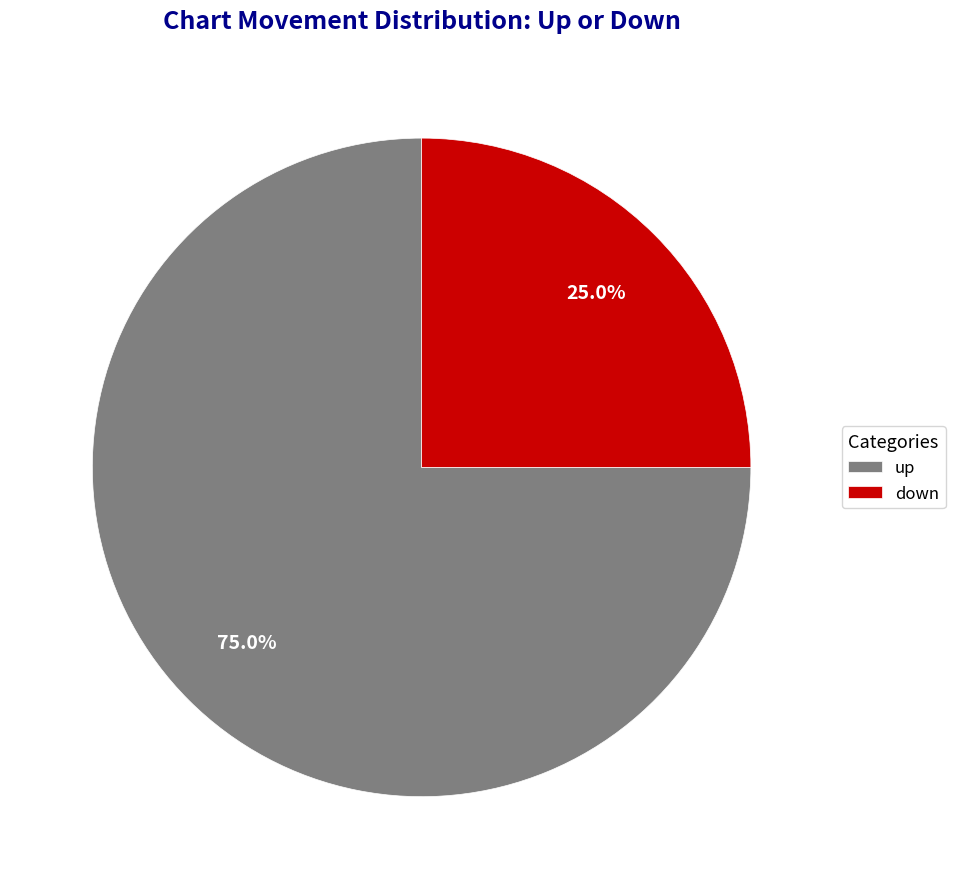

To the nearest percent, what is the combined percentage of down and up?

100%